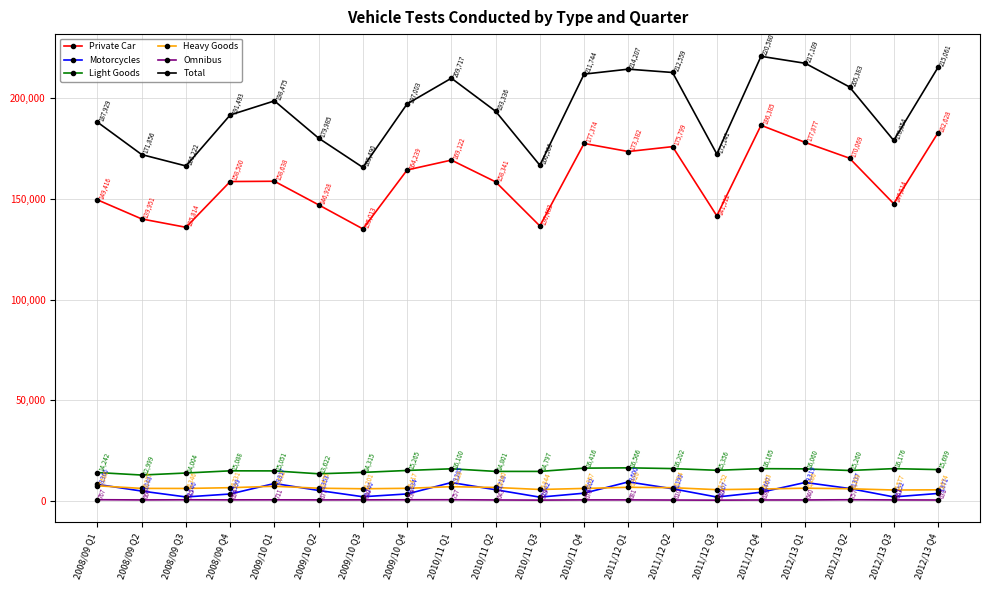

What is the average value of the Total series?

193786